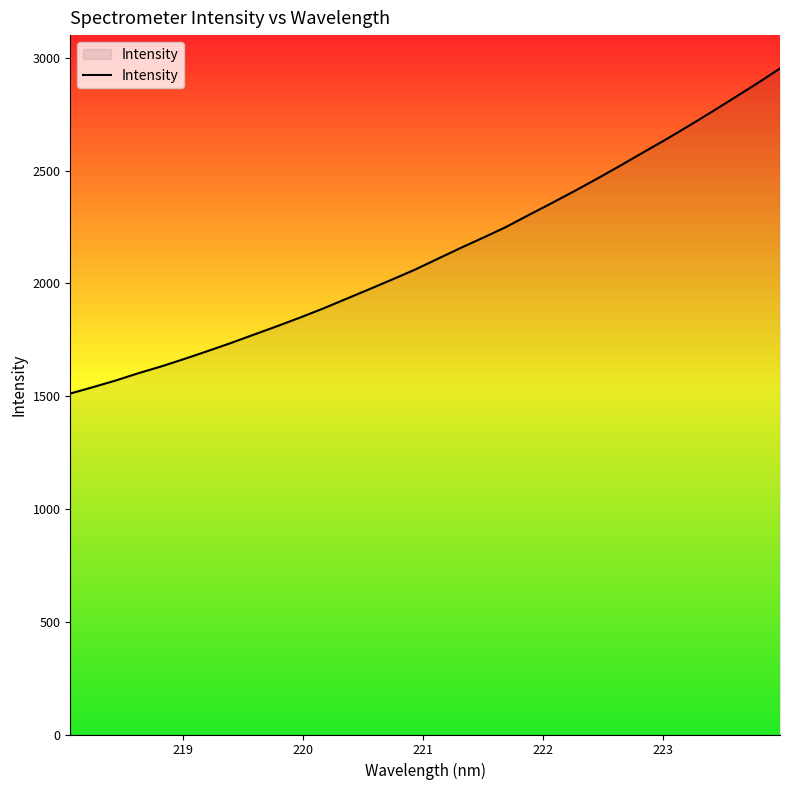

What is the greatest value displayed?

2952.6